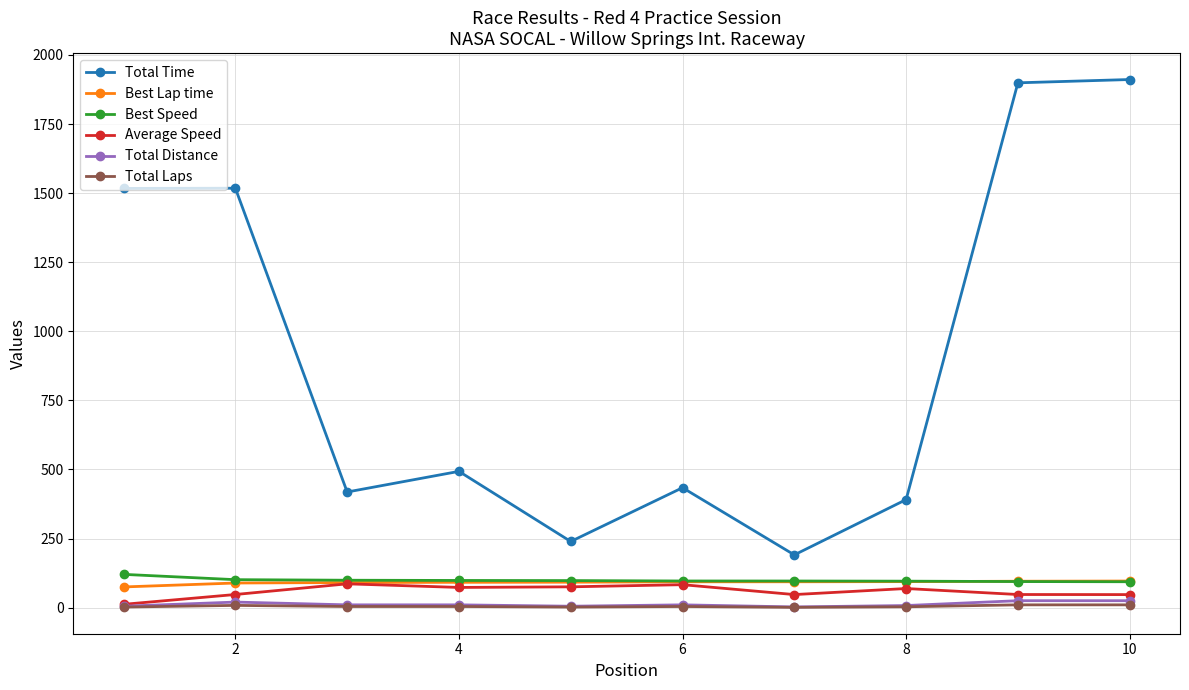

Which series has the largest total across all categories?

Total Time